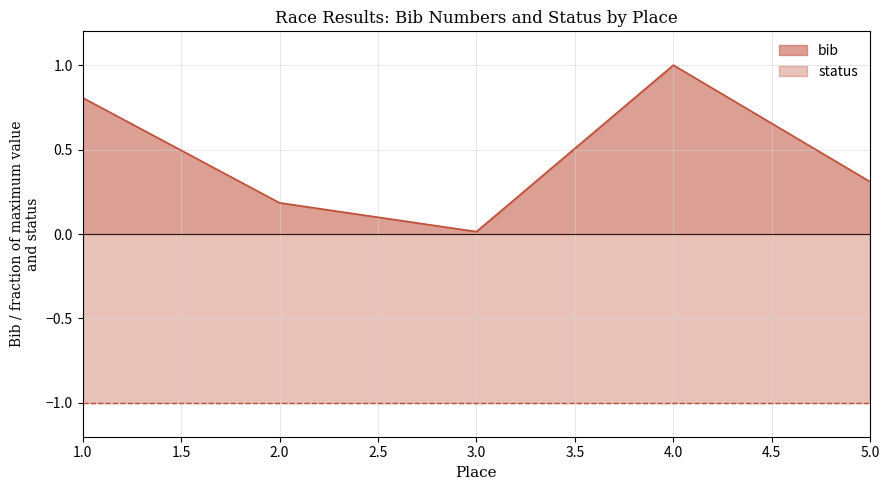

What is the total value across all series at 4.0?

2.0